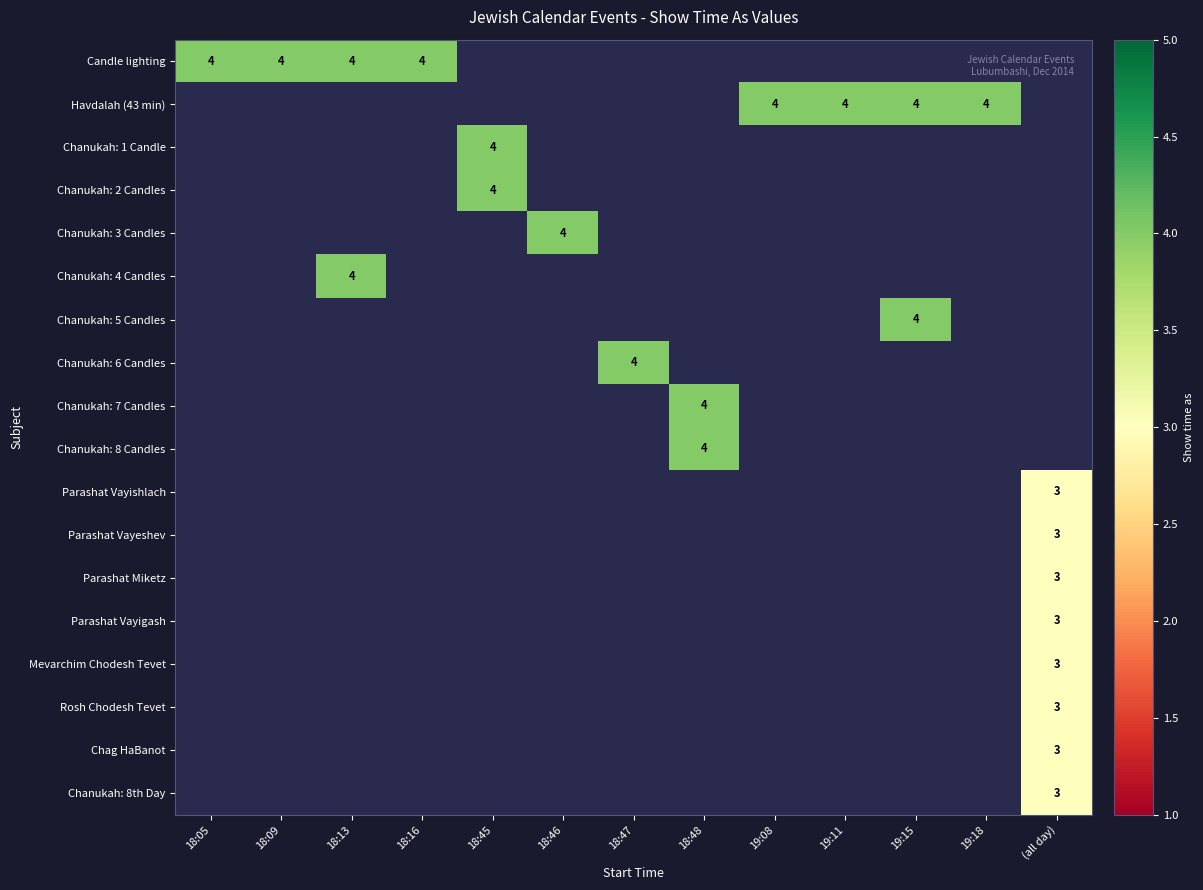

Is it true that Mevarchim Chodesh Tevet equals 5 at (all day)?

False